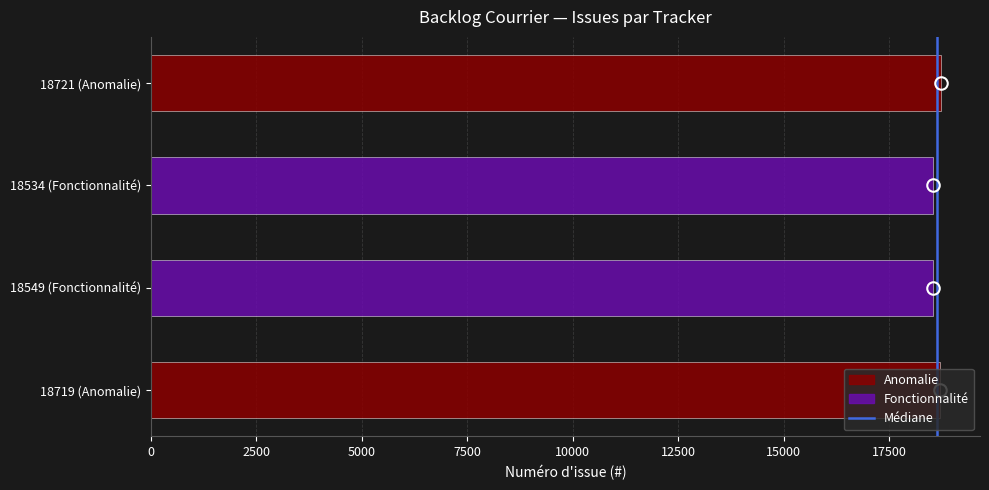

Between 2500 and 0, which is larger?

2500